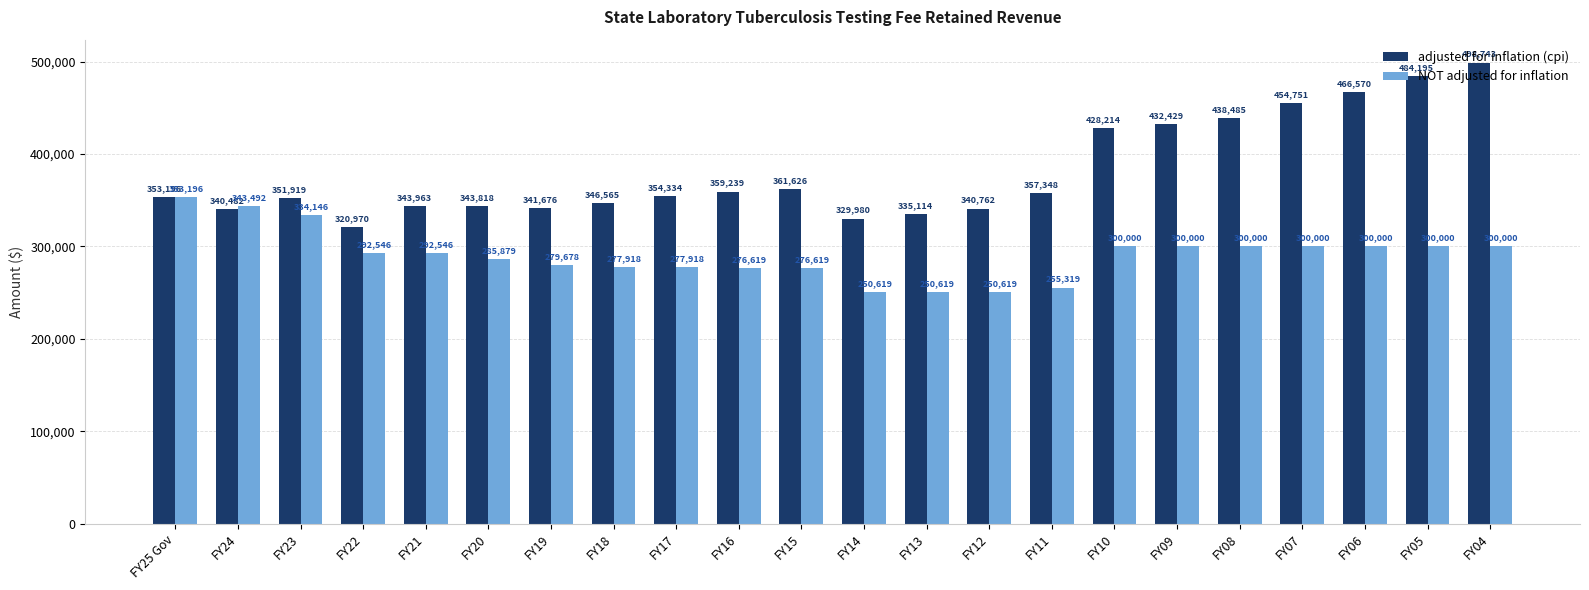

How many groups of bars are there?

22